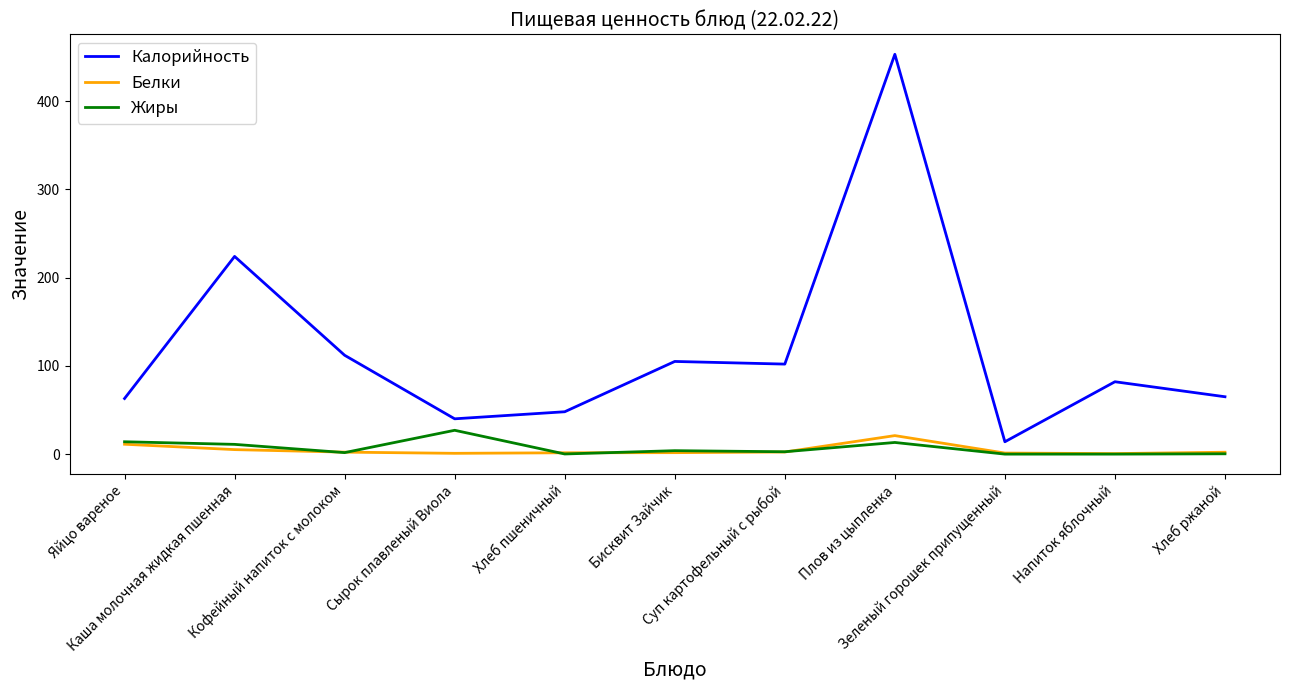

At how many categories does at least one series exceed 145?

2